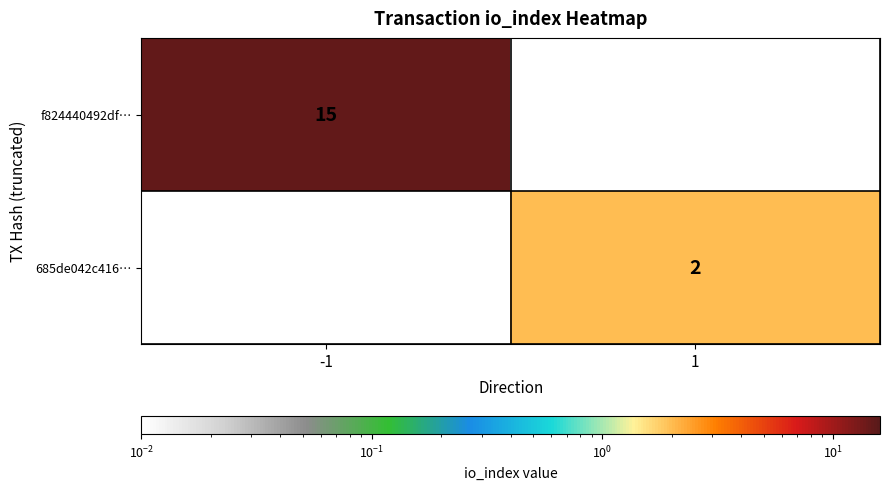

Is it true that f824440492df… equals 26 at -1?

False